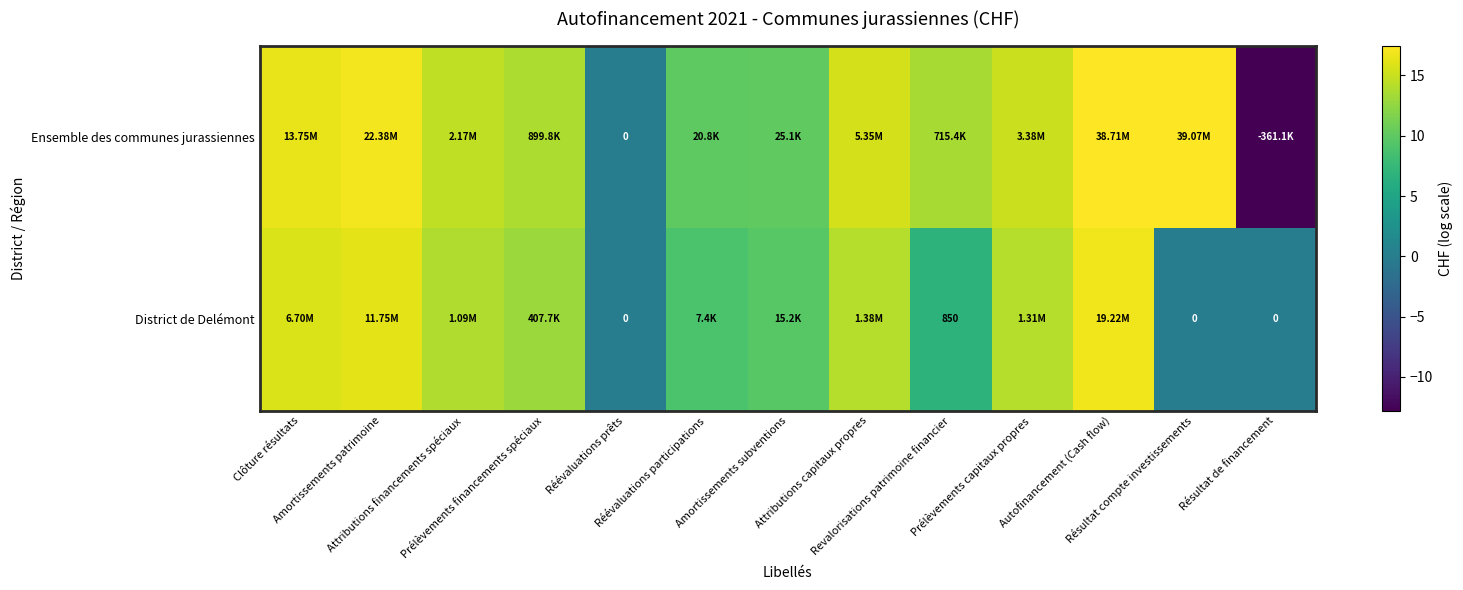

How many values in District de Delémont are above zero?

10